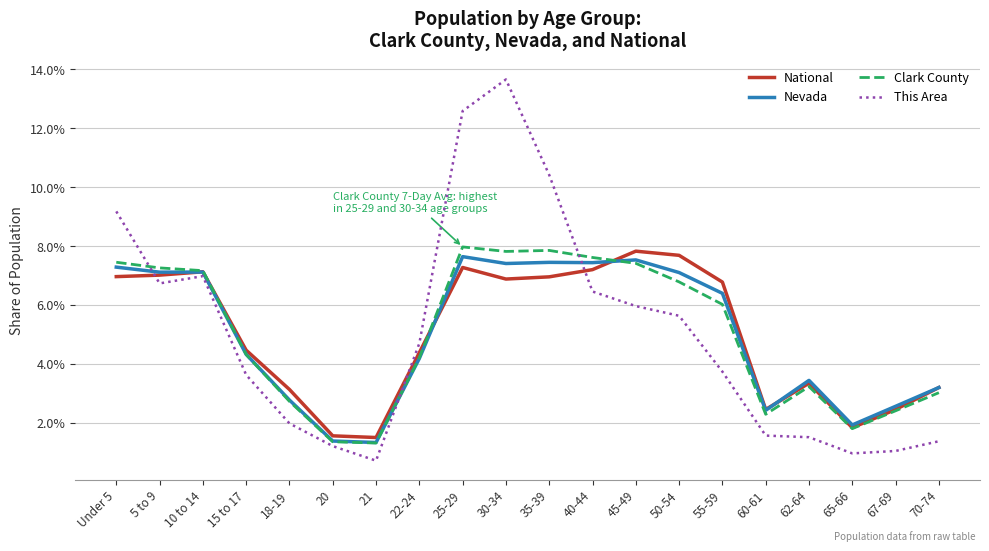

Where does the This Area series first go above 4?

Under 5